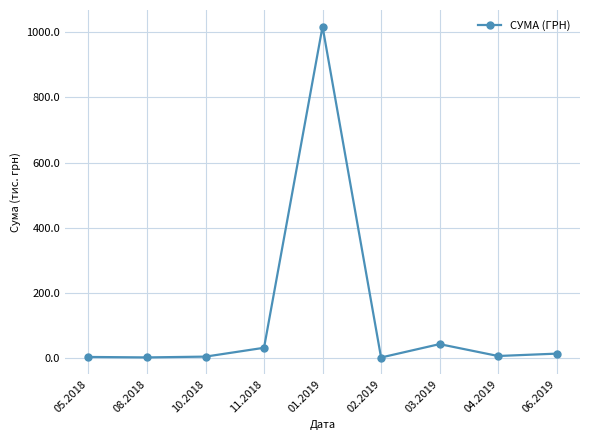

What is the label of the 4th point from the right?

02.2019